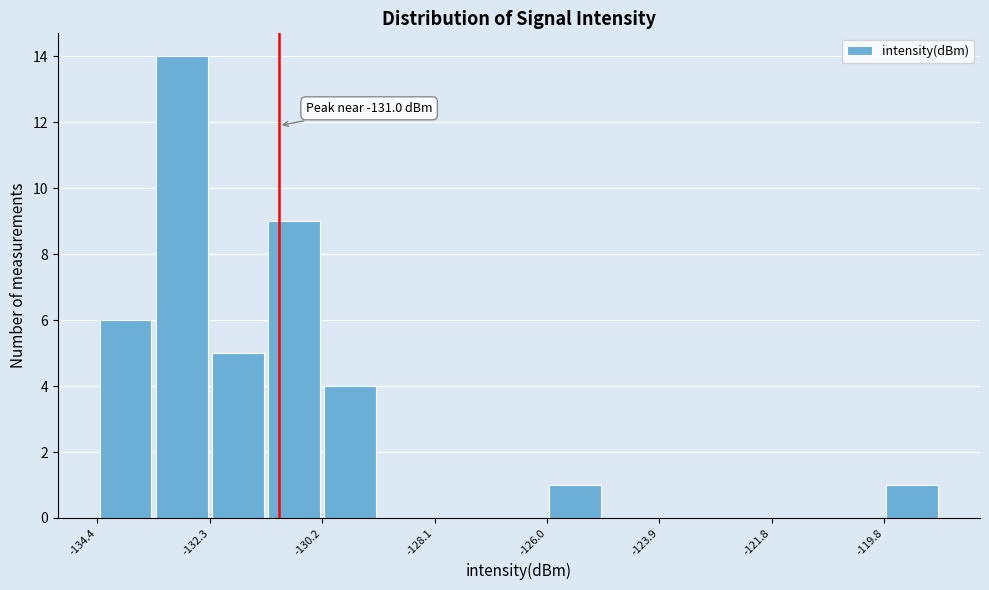

Read against the x-axis, roughly where is the centre of the tallest bar?

-133.0